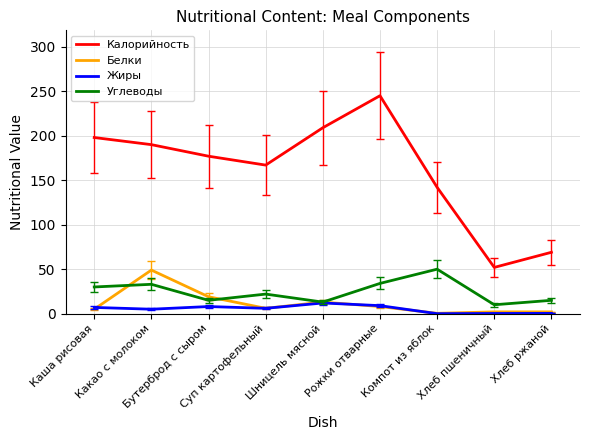

What is the sum of the Калорийность values at Шницель мясной and Каша рисовая?

407.0